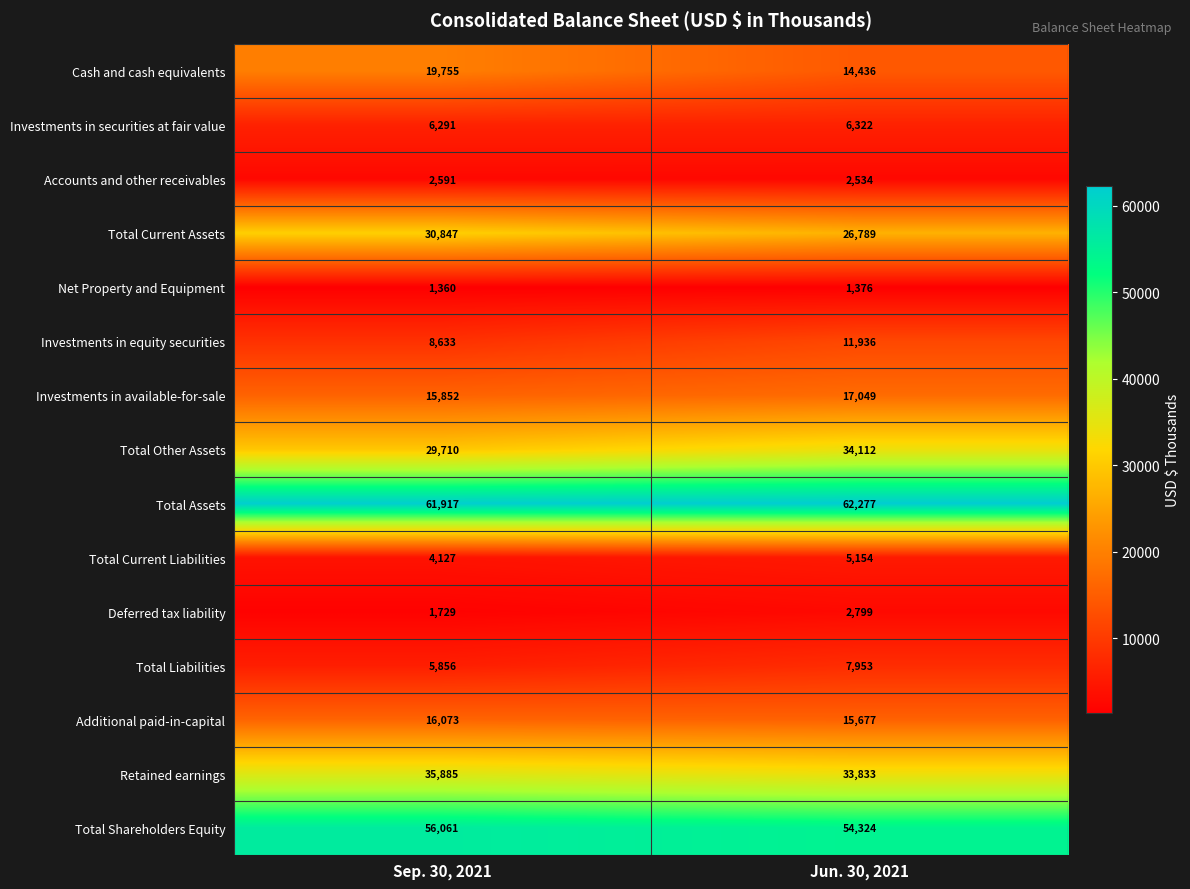

What is the average value of the Retained earnings series?

34859